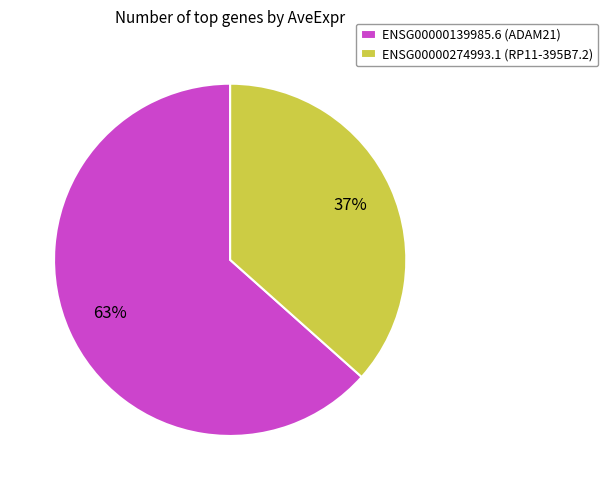

To the nearest percent, what percentage of the pie is ENSG00000139985.6?

63%